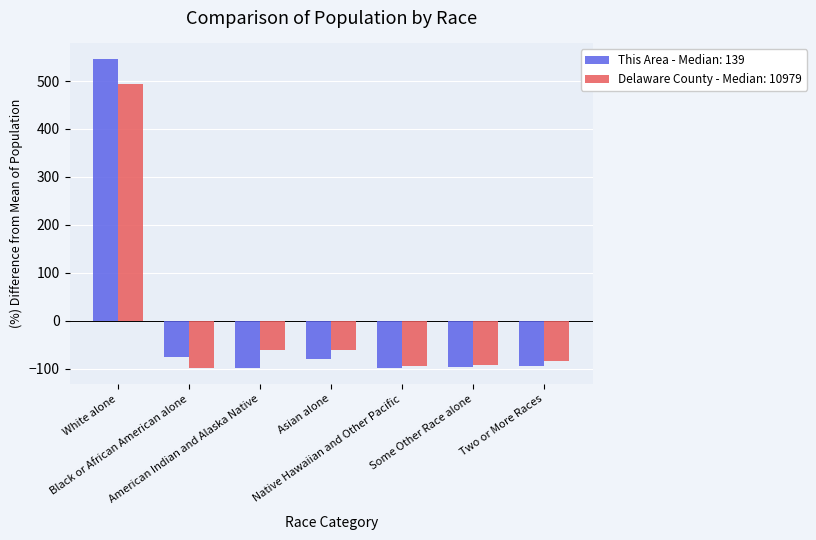

How many values in the This Area - Median: 139 series exceed -93?

3